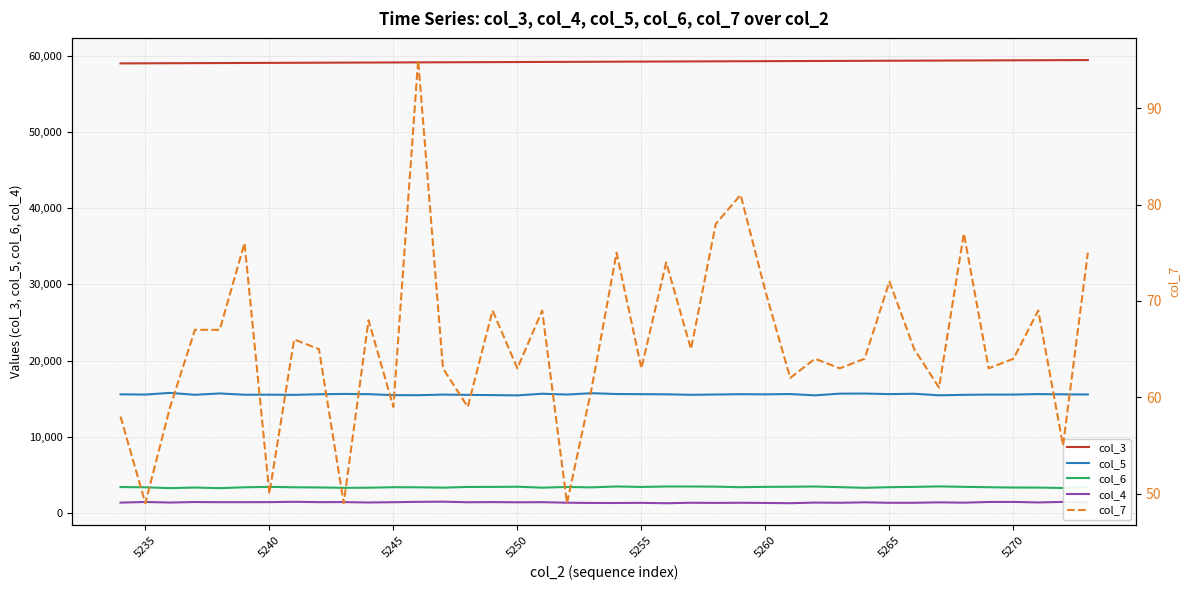

True or false: col_5 has a value of 15419 at 5250.

True